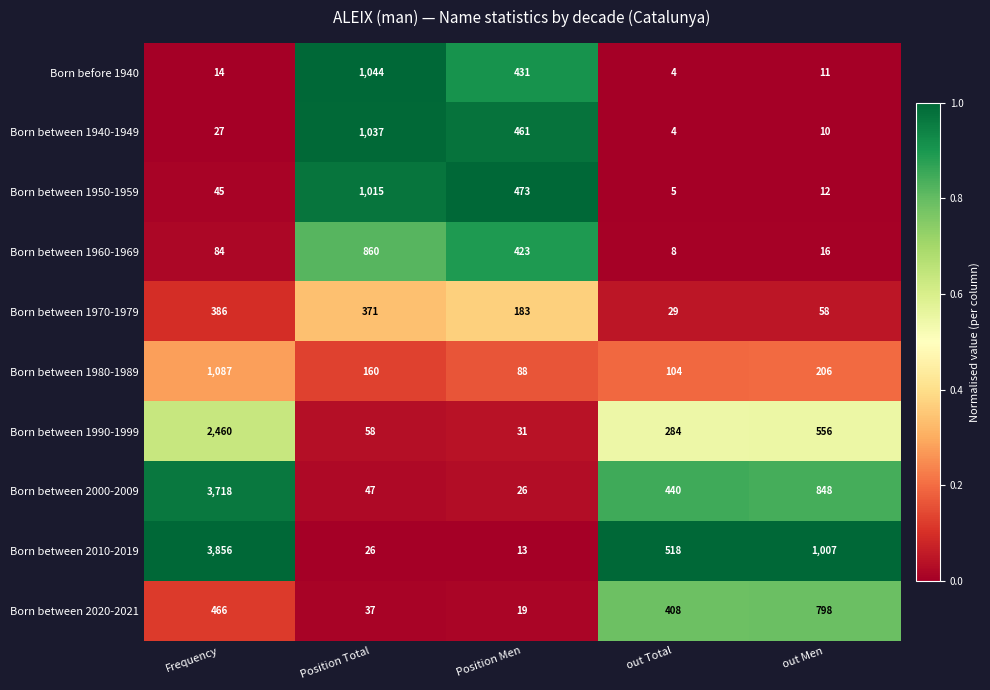

The value of Born between 1990-1999 at out Men is 785. True or false?

False